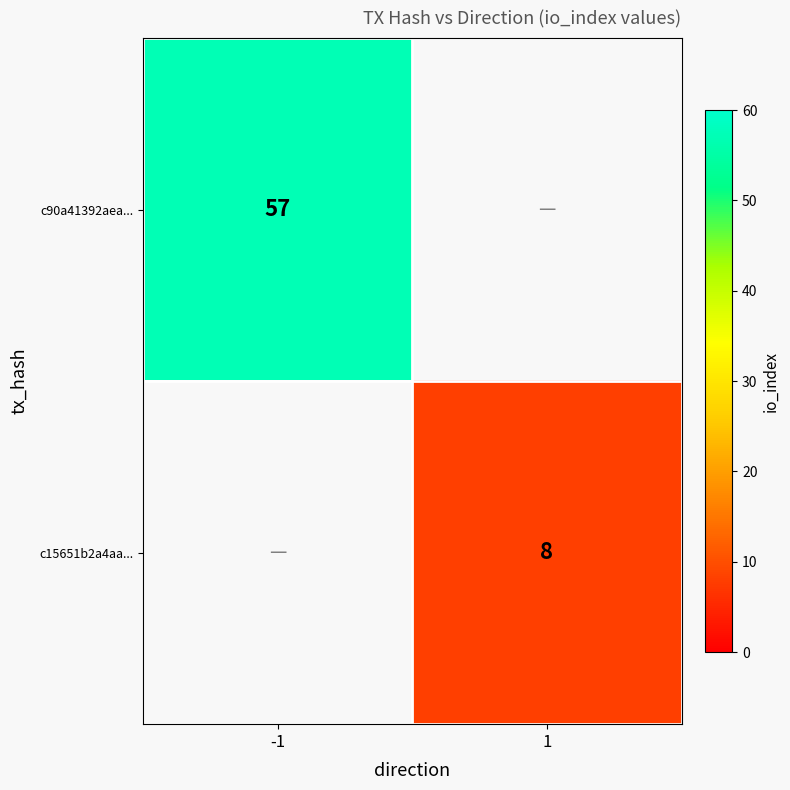

The c90a41392aea... series shows 90 at -1. True or false?

False